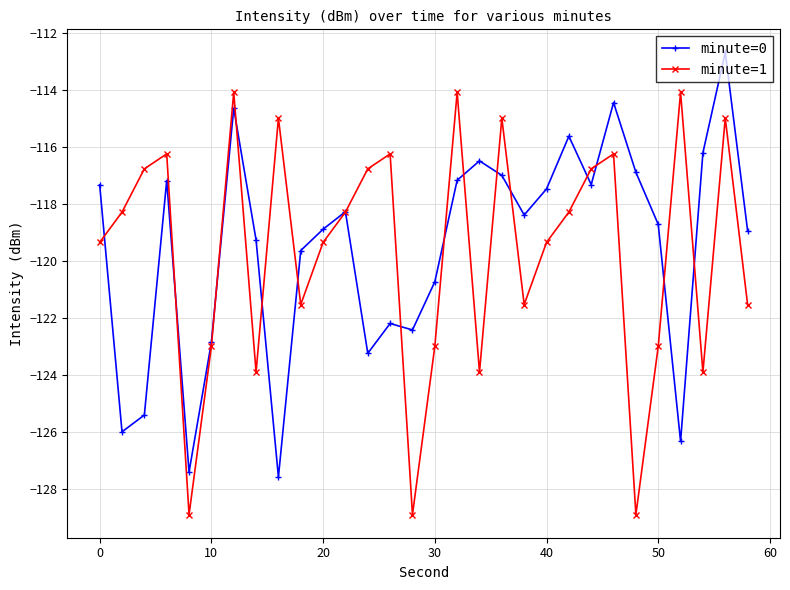

True or false: minute=0 has more than 2 points higher than both neighbors.

True